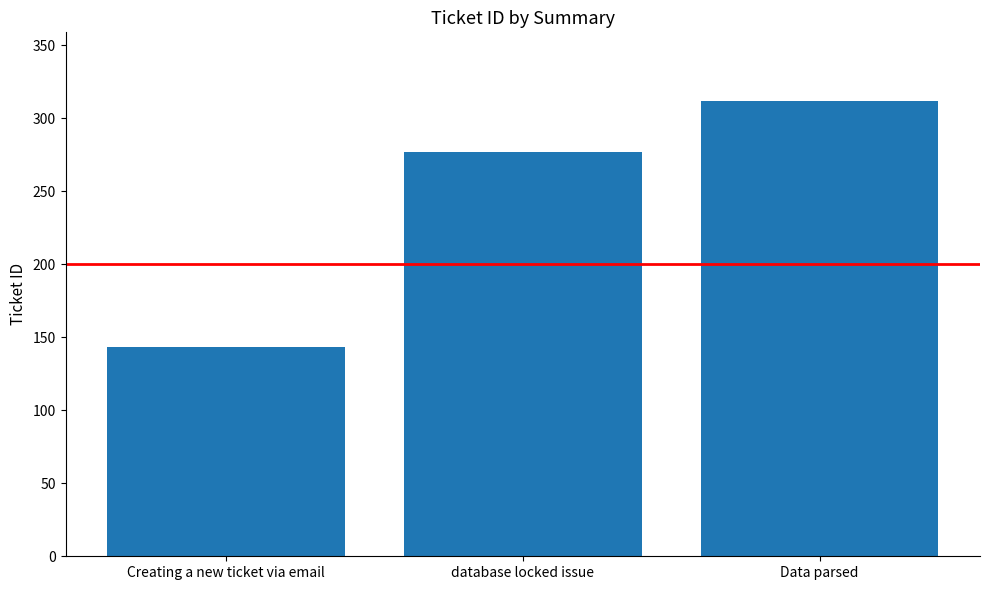

Rank the categories by value from lowest to highest.

Creating a new ticket via email, database locked issue, Data parsed